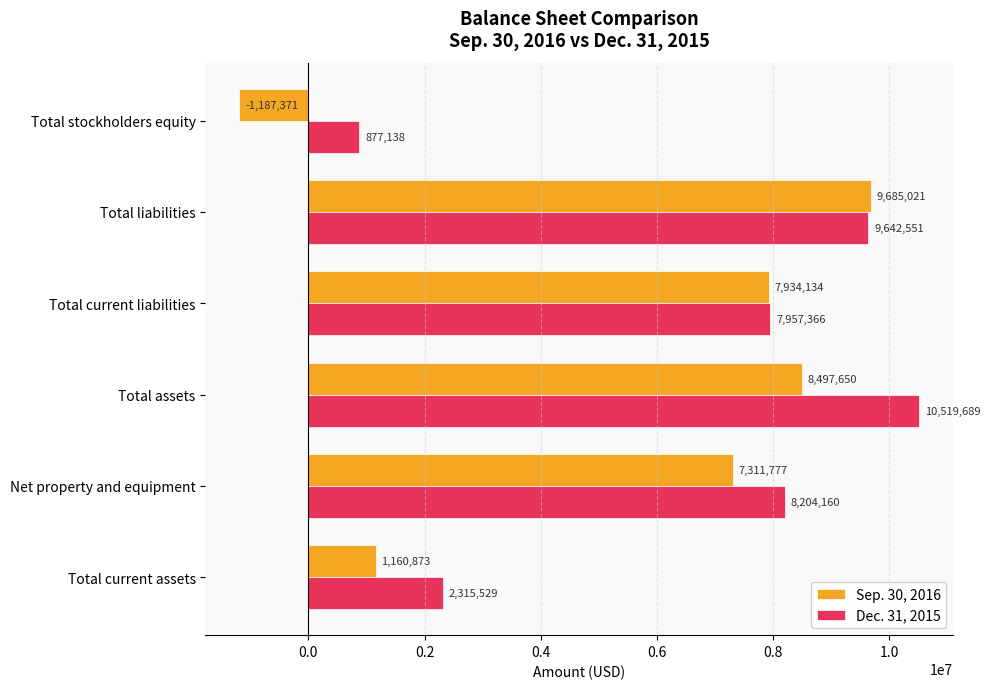

Which series has the largest total across all categories?

Dec. 31, 2015